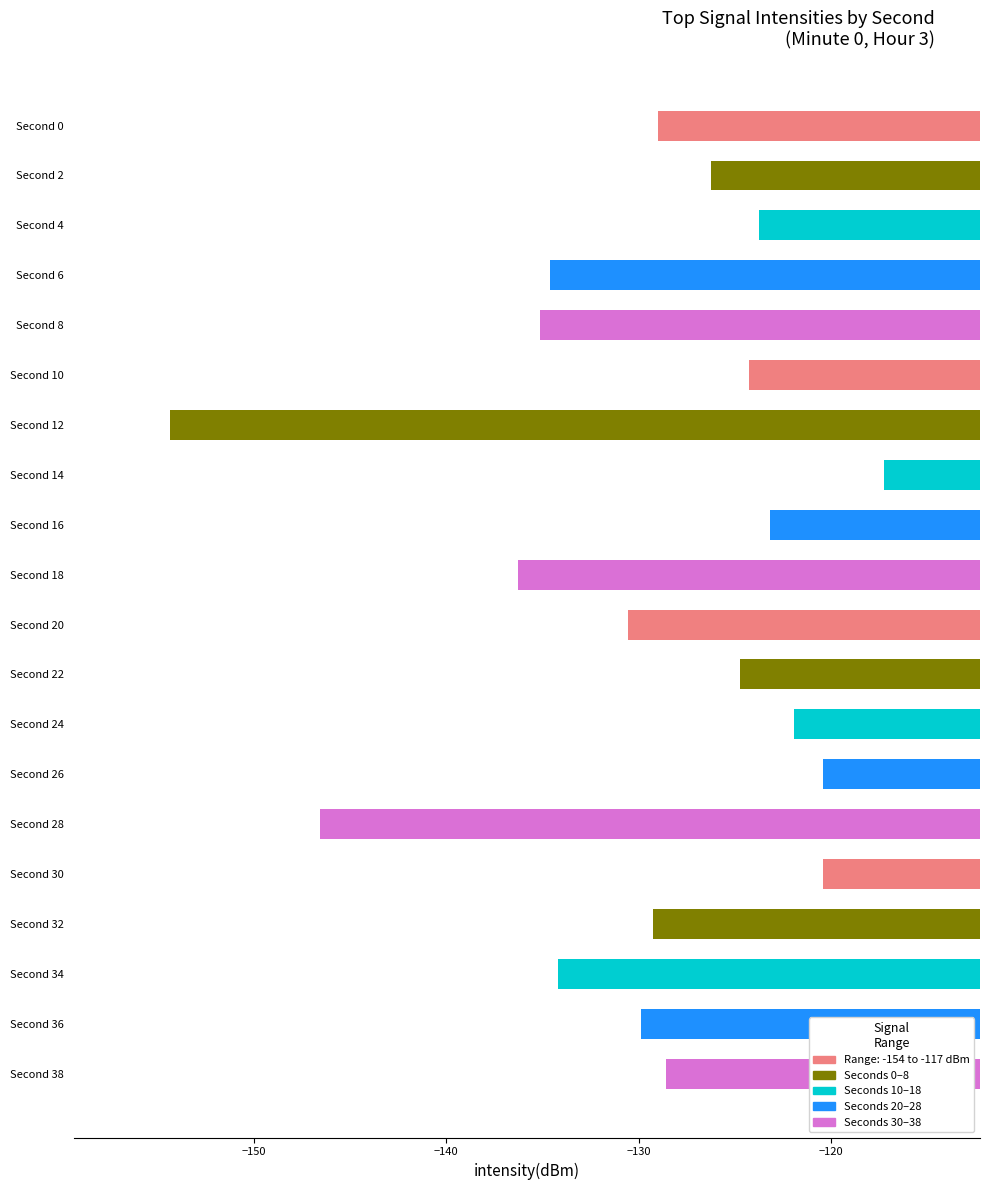

At which category does the chart reach its peak across all series?

Second 14